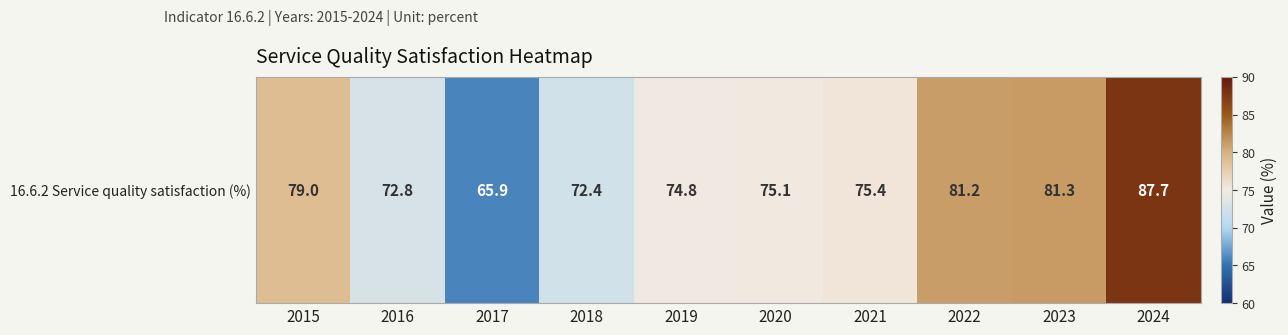

Is it true that the value at 2015 is 79.0?

True